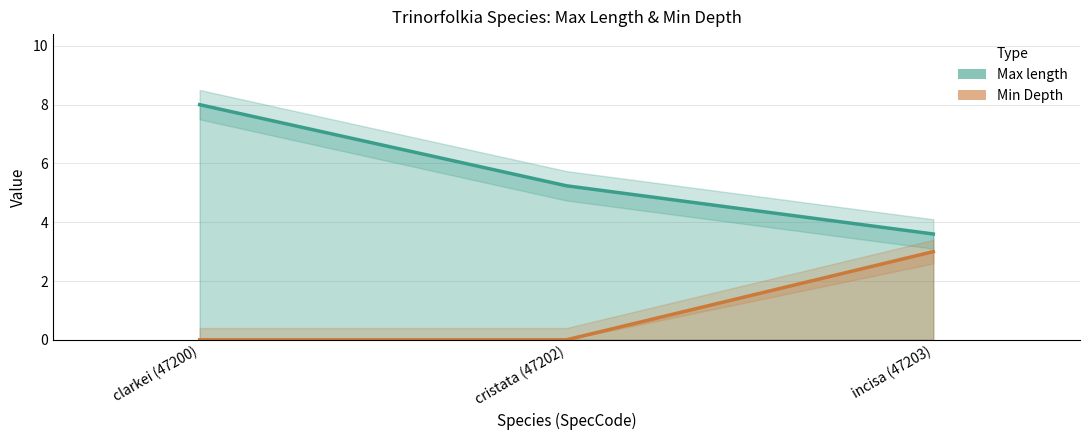

What is the difference between the maximum and second lowest values in the Min Depth series?

3.0